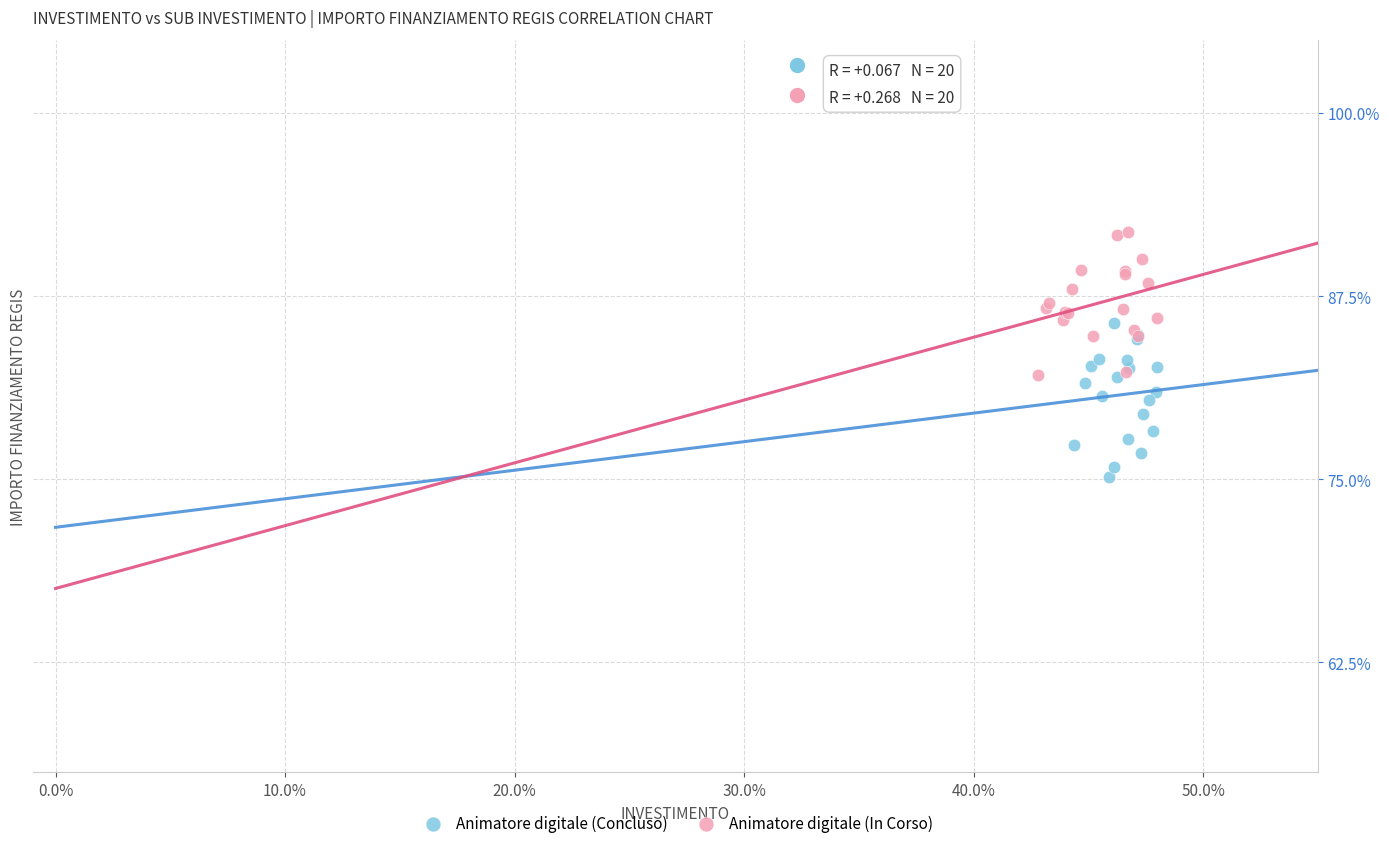

Which series contains the lowest Y value?

Animatore digitale (Concluso)